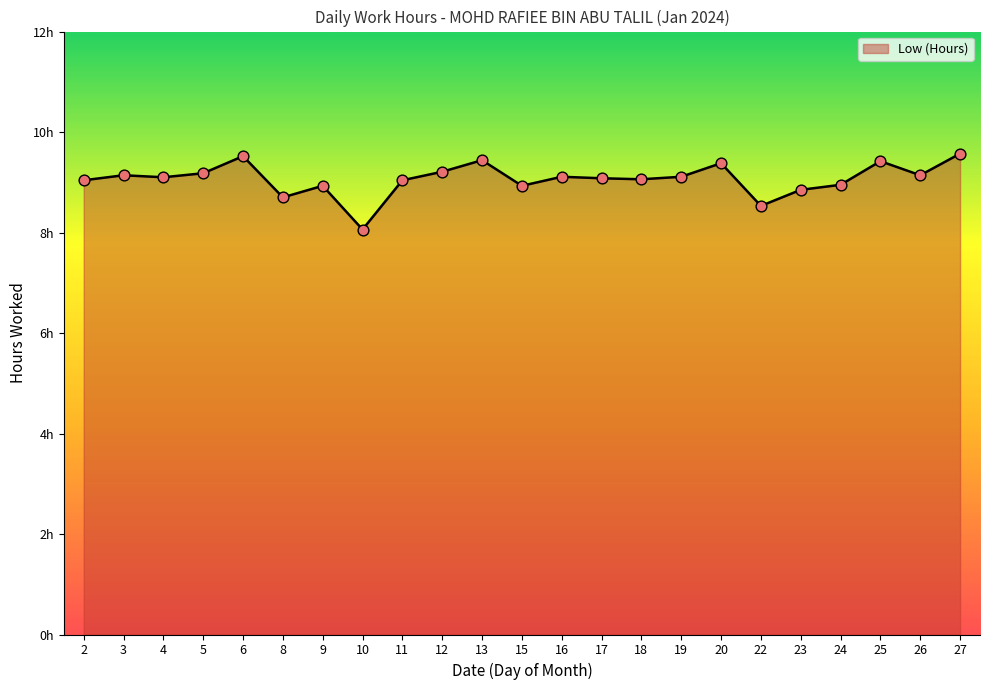

What is the ratio of the value at 6 to the value at 25?

1.0